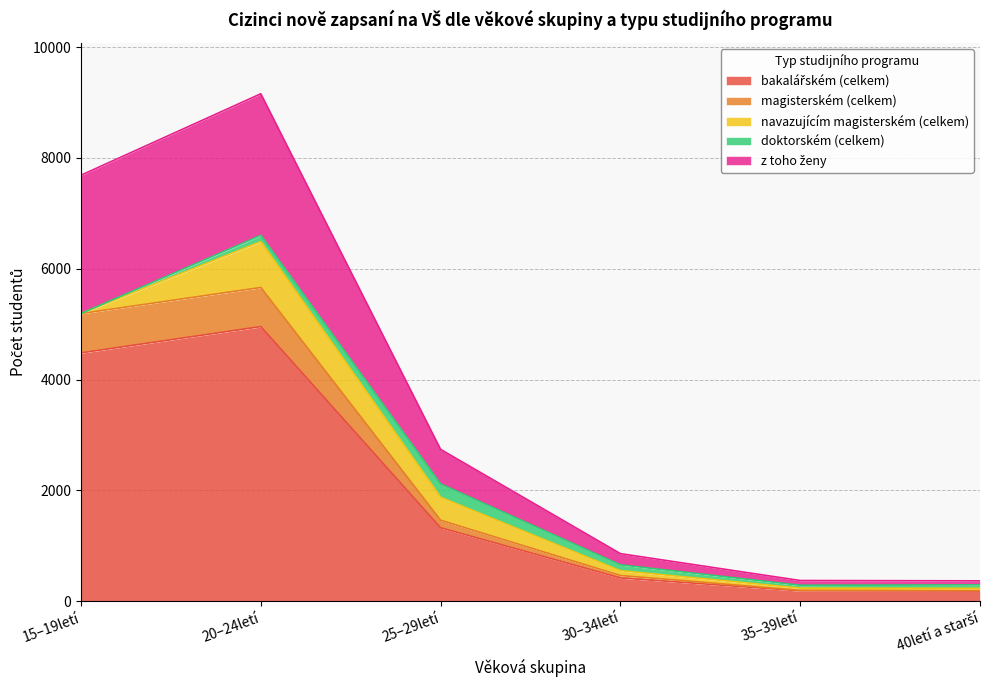

True or false: magisterském (celkem) and bakalářském (celkem) cross at least once.

False